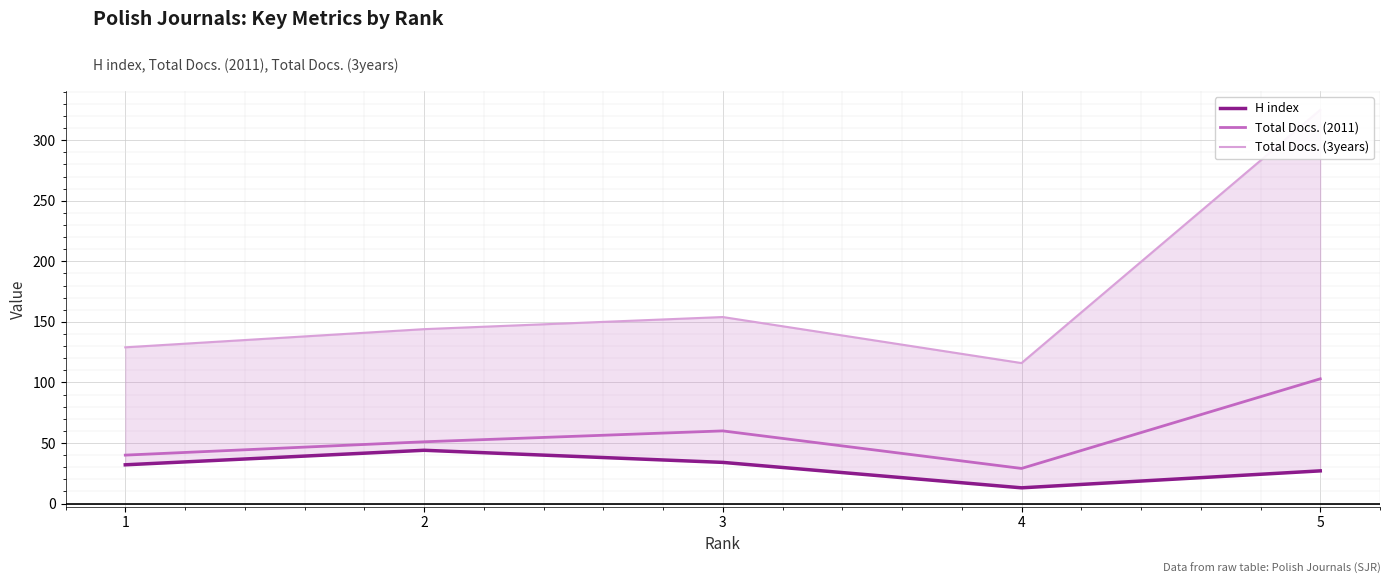

Where is the first local maximum for H index?

2